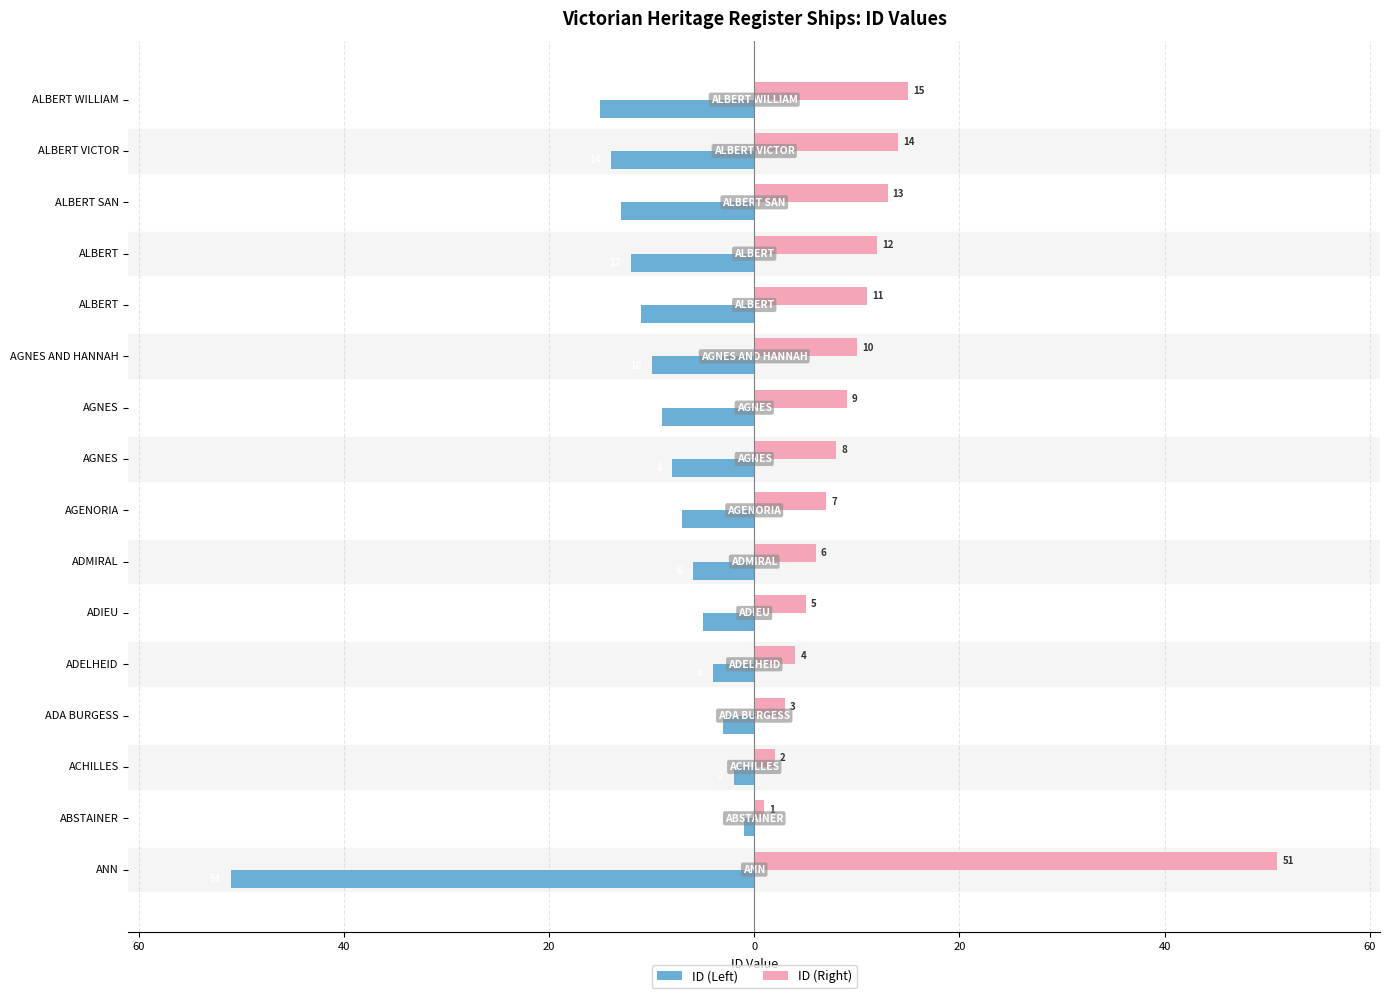

What are all the series names shown in the legend?

ID (Left), ID (Right)